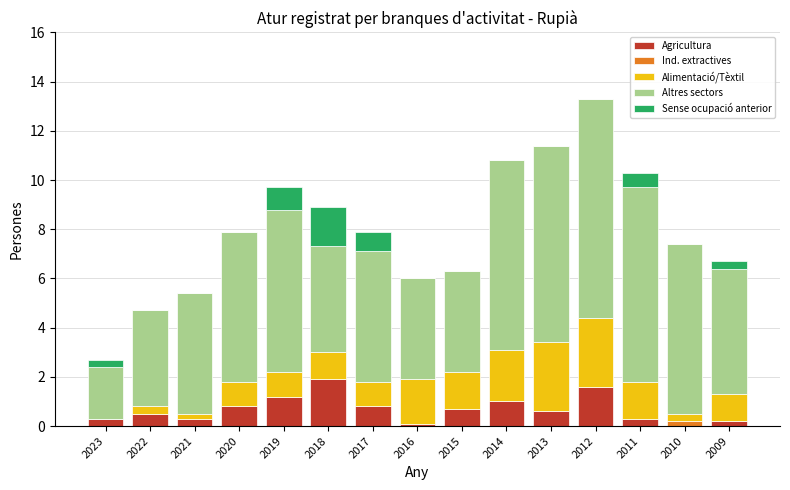

At which category is the sum across all series the highest?

2012